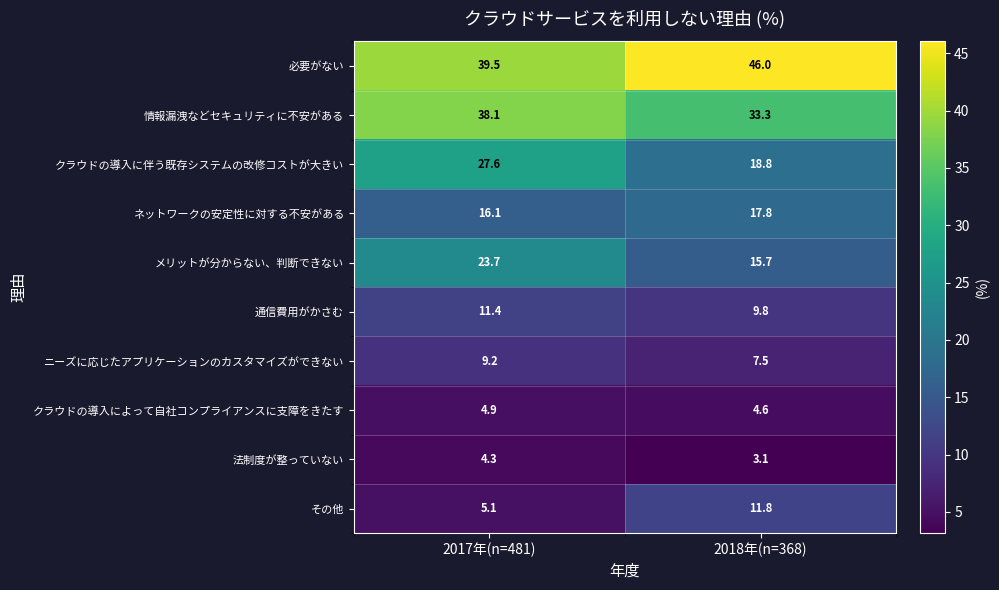

Is it true that ネットワークの安定性に対する不安がある equals 17.8 at 2018年(n=368)?

True